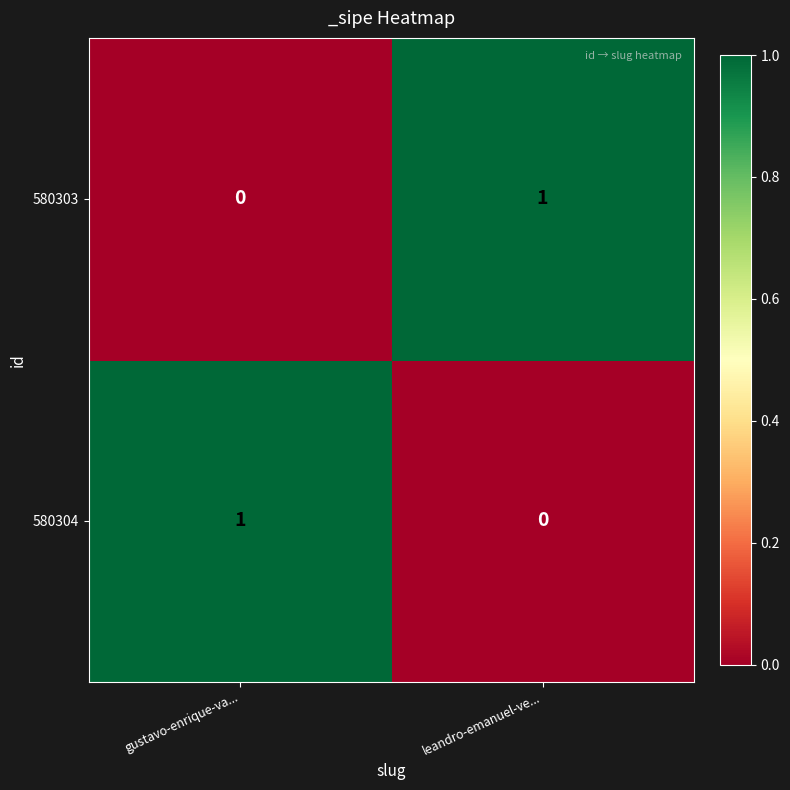

Where is 580304 nearest to the value 0?

leandro-emanuel-ve...